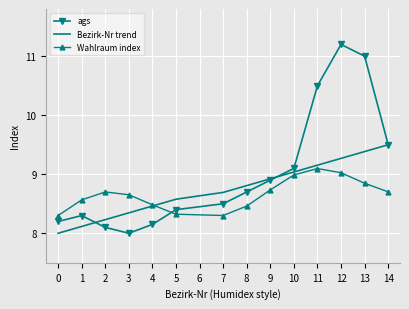

Between which two adjacent categories do Wahlraum index and ags first intersect?

4 and 5